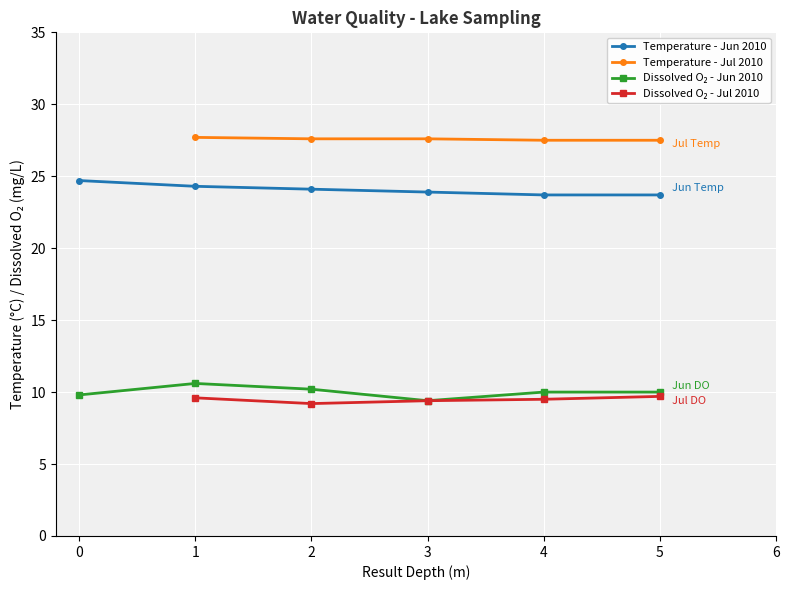

What is the value of the Temperature - Jun 2010 point at the 1st from the left?

24.7